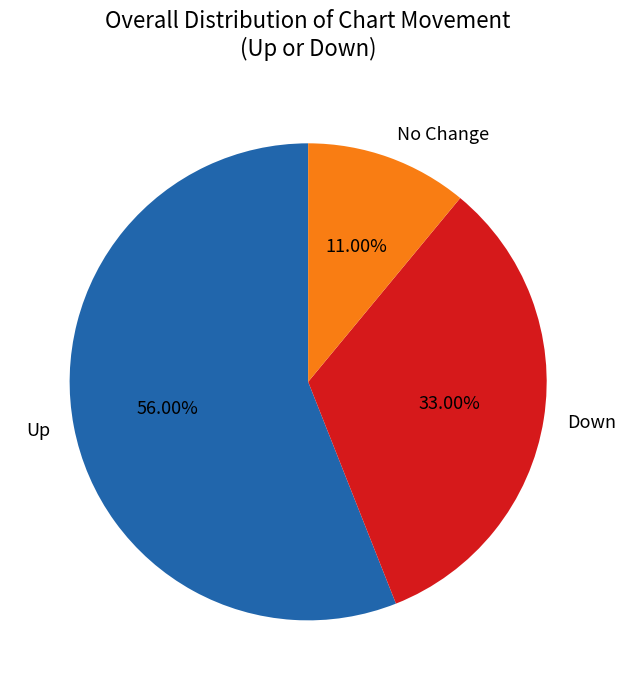

To the nearest percent, what is the difference between the largest and smallest slice percentages?

45%